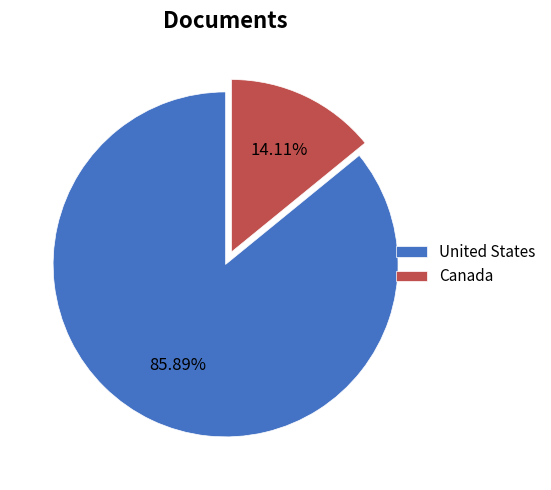

Rank the categories by value from lowest to highest.

Canada, United States